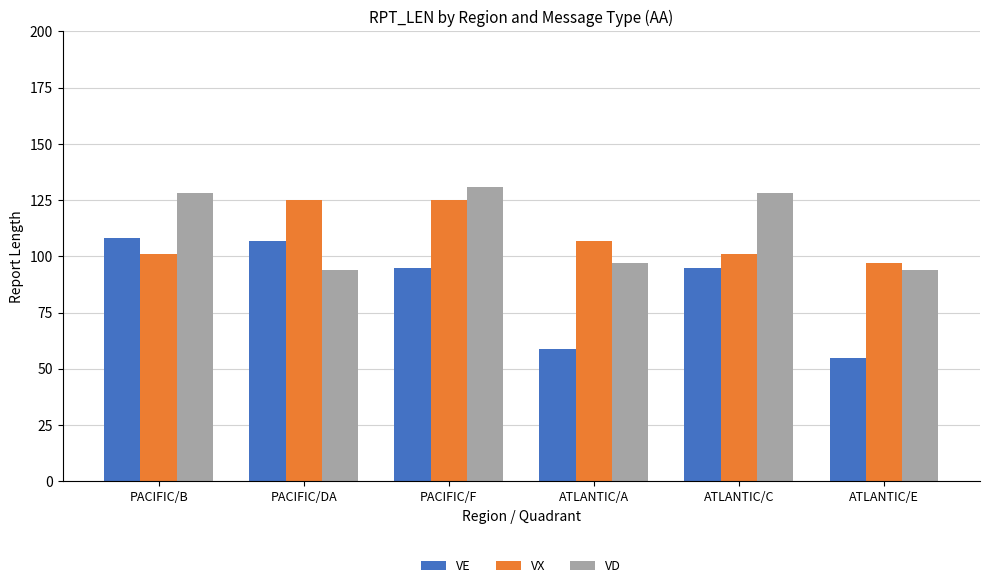

The VX series shows 43 at ATLANTIC/C. True or false?

False